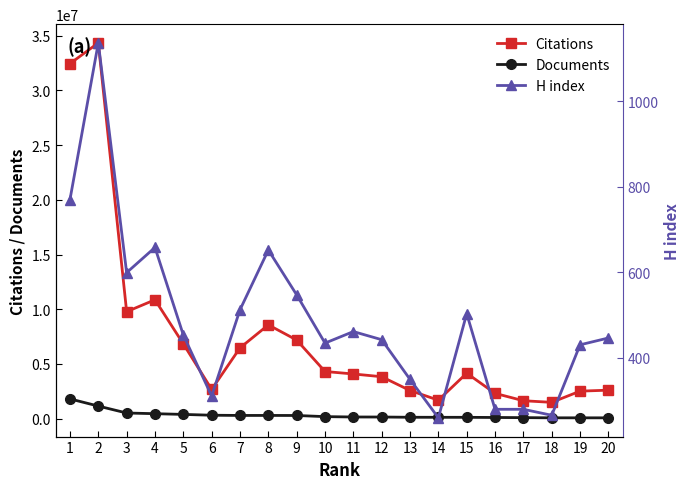

What is the difference between the second highest and minimum values in the H index series?

511